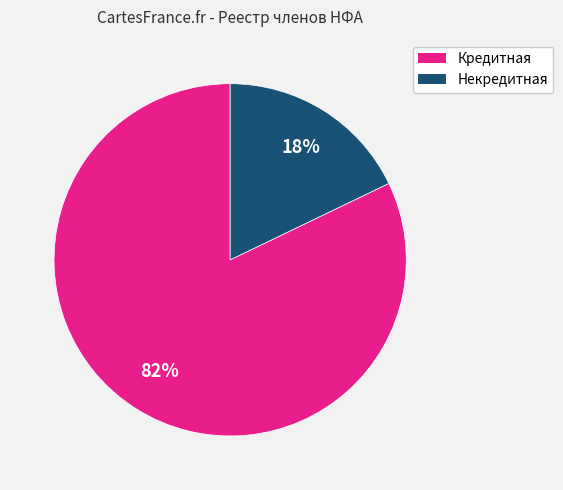

To the nearest percent, what is the difference between the largest and smallest slice percentages?

64%